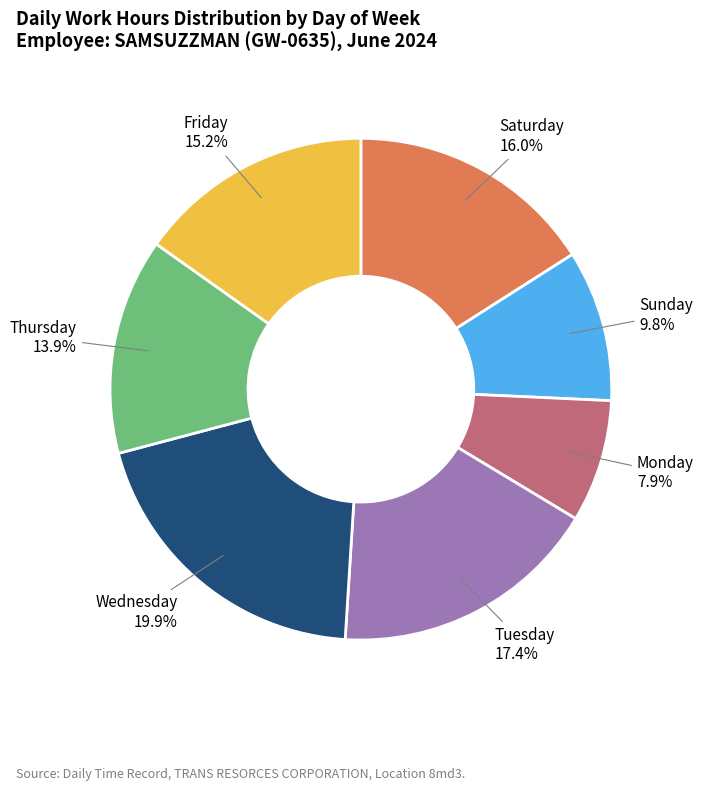

Which category has the biggest portion of the pie?

Wednesday